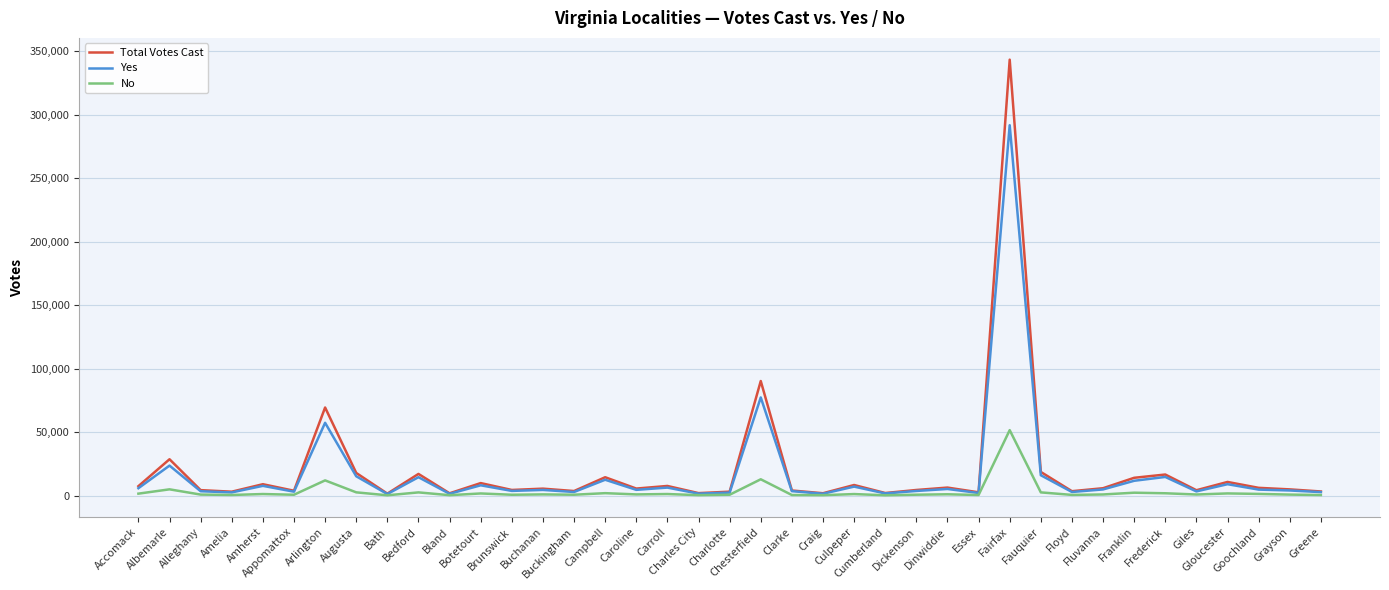

What position from the left is Dickenson?

26